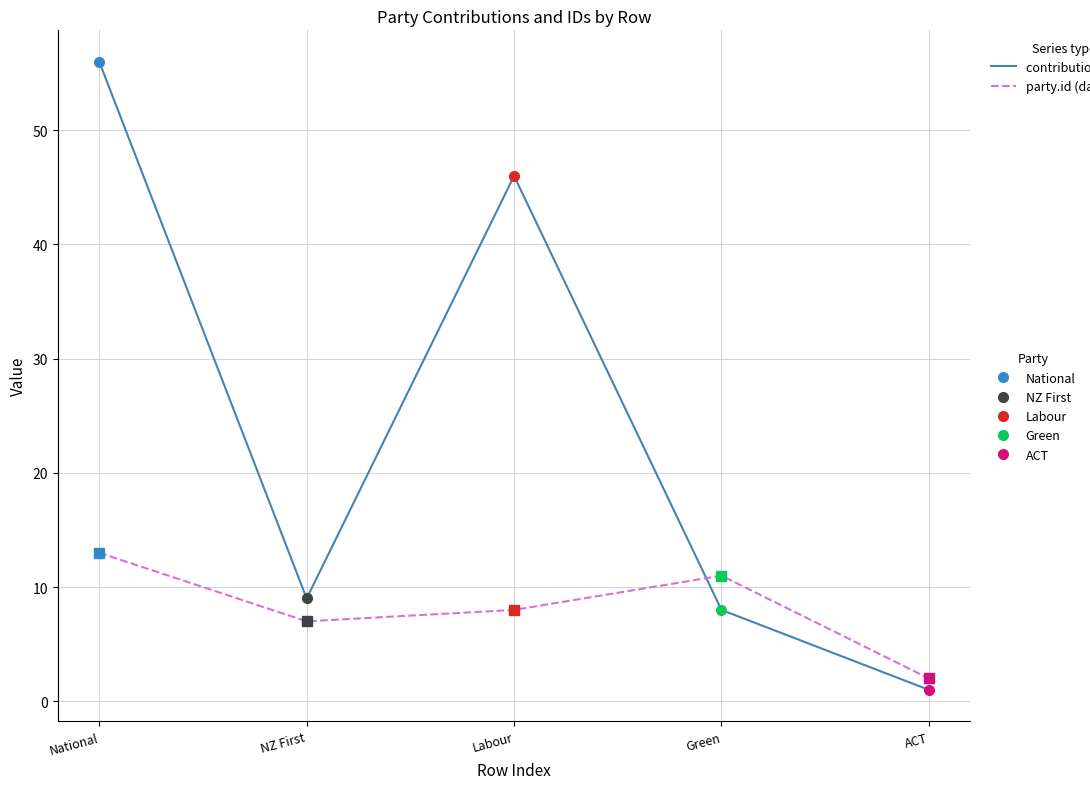

What is the label of the 5th point from the left?

ACT